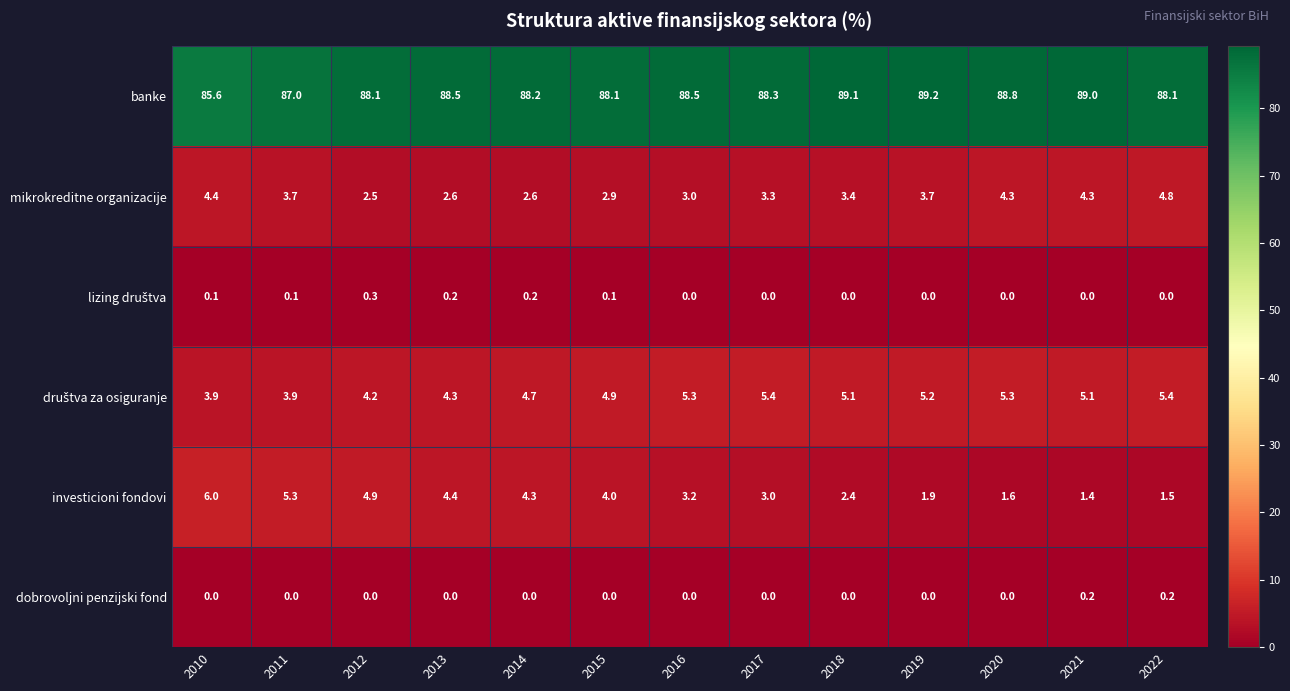

Where is mikrokreditne organizacije nearest to the value 3?

2016